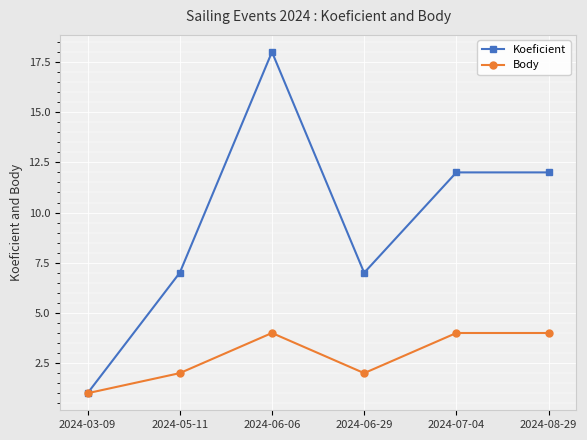

The value of Body at 2024-06-06 is 6. True or false?

False